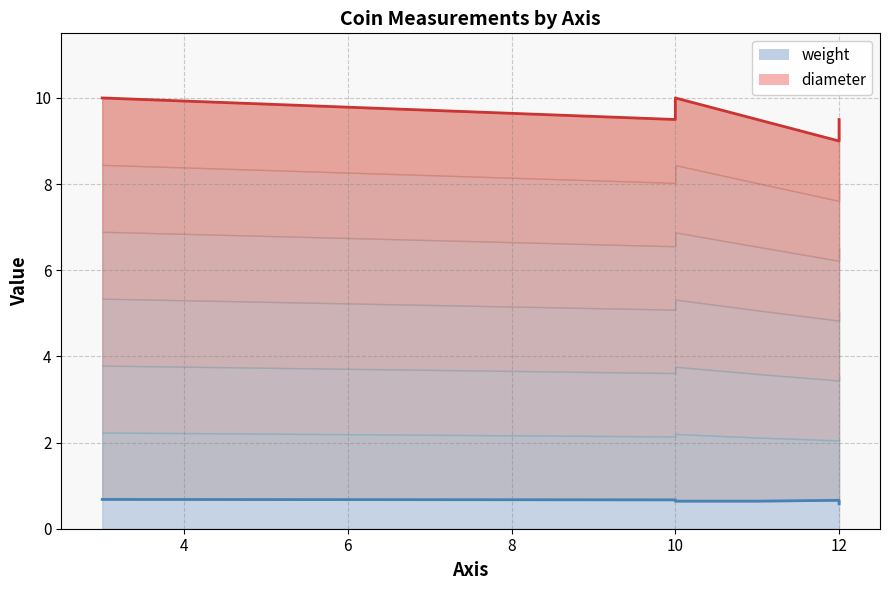

Is it true that diameter equals 2.0 at 12?

False